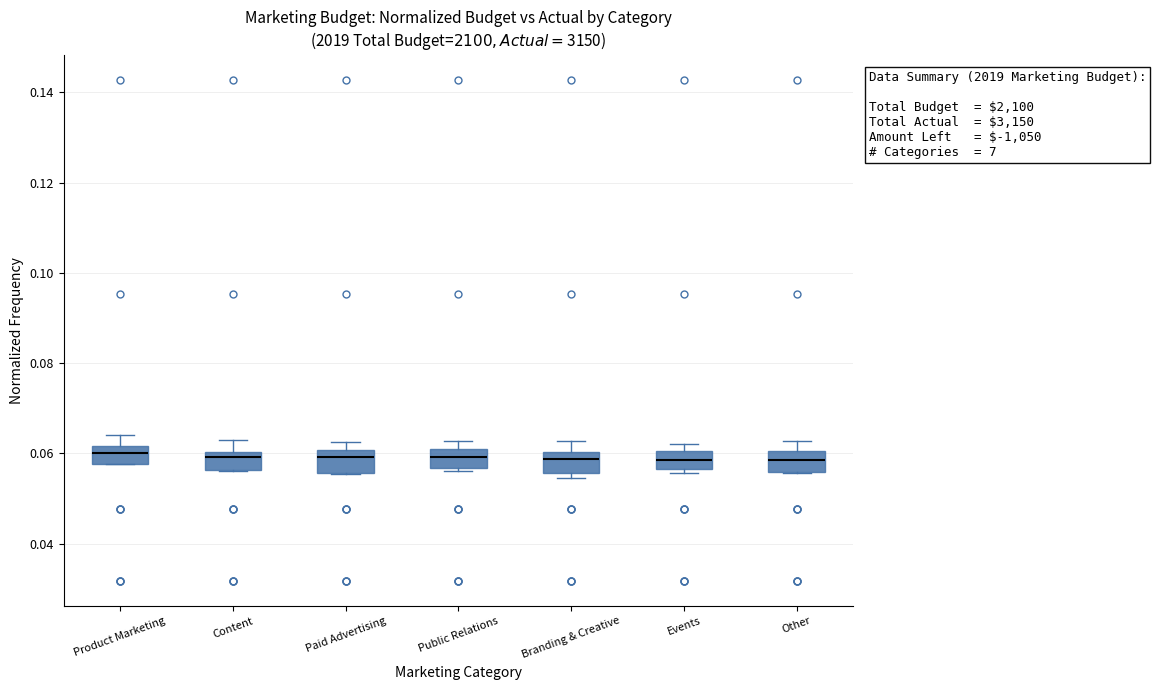

Reading left to right, read every box against the y-axis: the position of its median line, the range the box covers, and the ends of its whiskers. The values are not printed on the chart, so give them approximately, as read against the axis.

Product Marketing: median 0.060, box 0.058 to 0.062, whiskers 0.058 to 0.064
Content: median 0.060 (just below the box's upper edge), box 0.056 to 0.060, whiskers 0.056 to 0.062
Paid Advertising: median 0.060 (just below the box's upper edge), box 0.056 to 0.060, whiskers 0.056 to 0.062
Public Relations: median 0.060 (inside the box), box 0.056 to 0.060, whiskers 0.056 (just below the box's lower edge) to 0.062
Branding & Creative: median 0.058, box 0.056 to 0.060, whiskers 0.054 to 0.062
Events: median 0.058, box 0.056 to 0.060, whiskers 0.056 (just below the box's lower edge) to 0.062
Other: median 0.058, box 0.056 to 0.060, whiskers 0.056 to 0.062